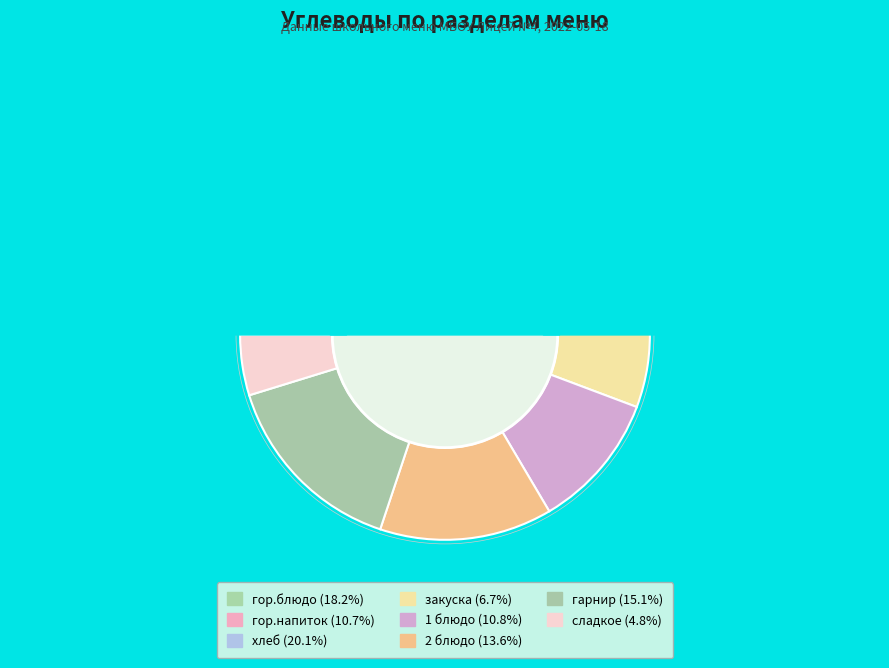

How many slices are in this pie chart?

8